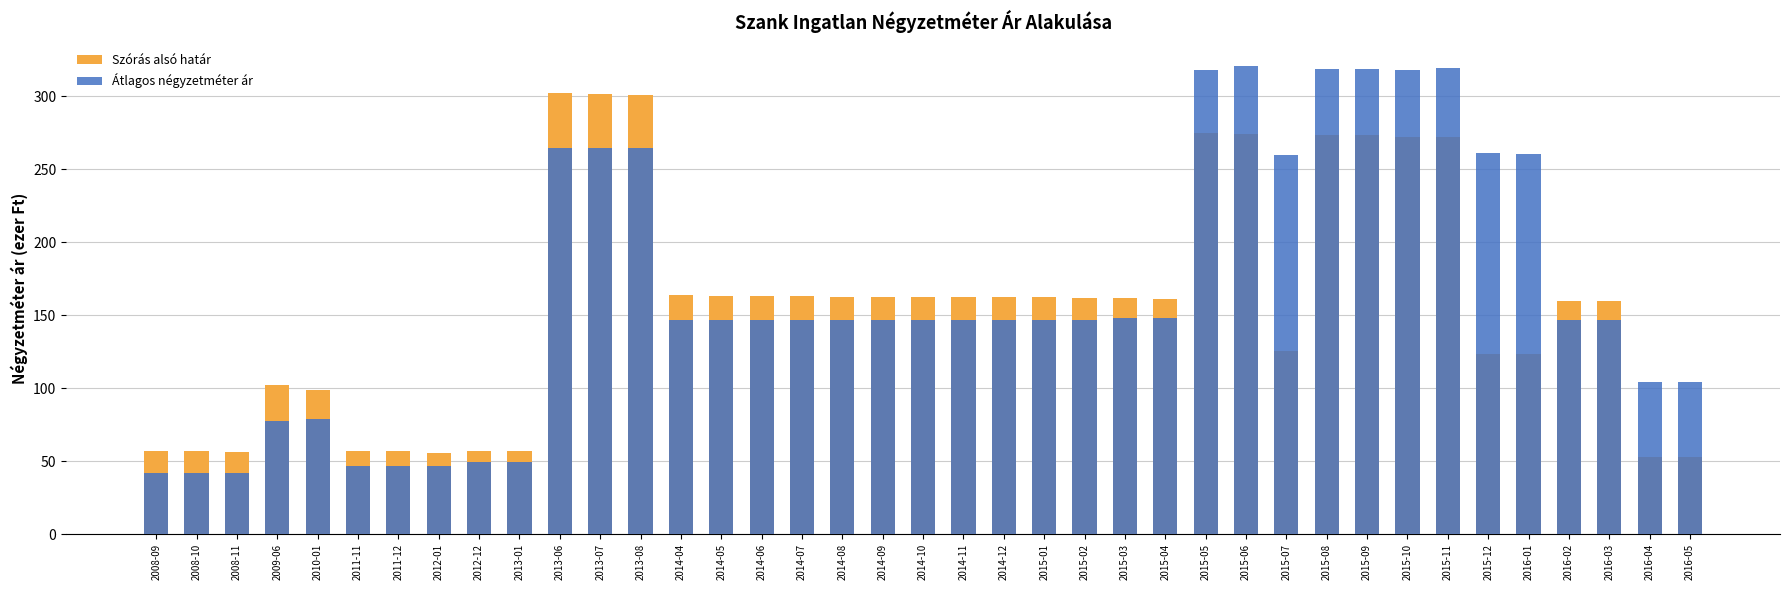

Rank the series at 2013-07 from lowest to highest value.

Átlagos négyzetméter ár, Szórás alsó határ